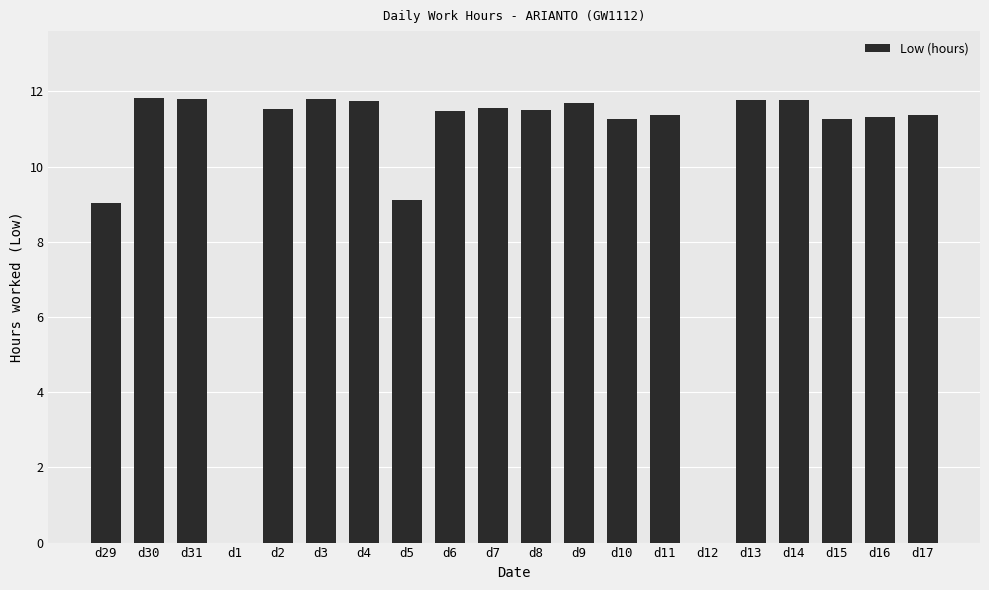

What is the difference between the values at d12 and d3?

11.8